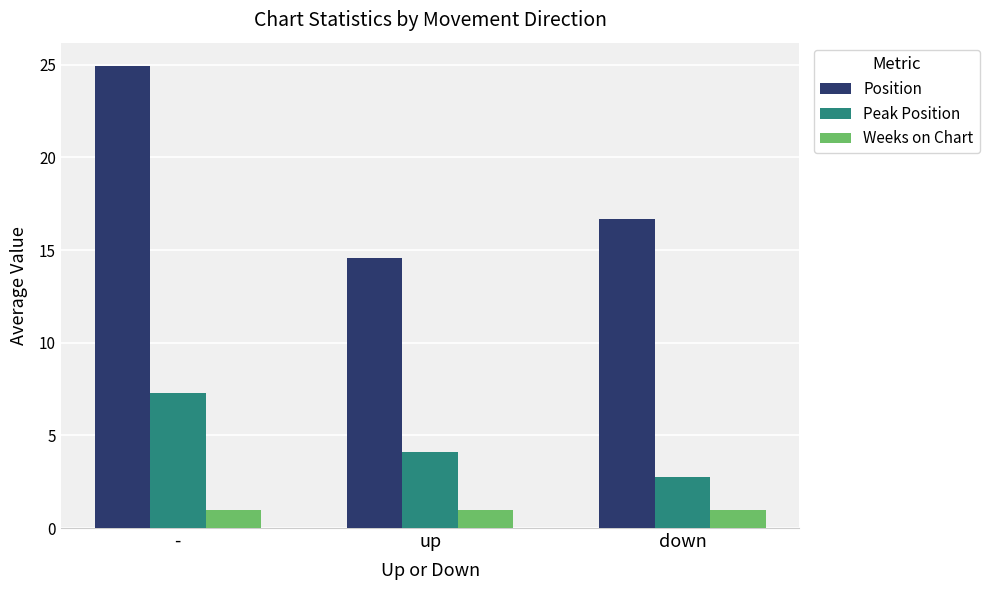

What value does the Weeks on Chart series have at up?

1.0